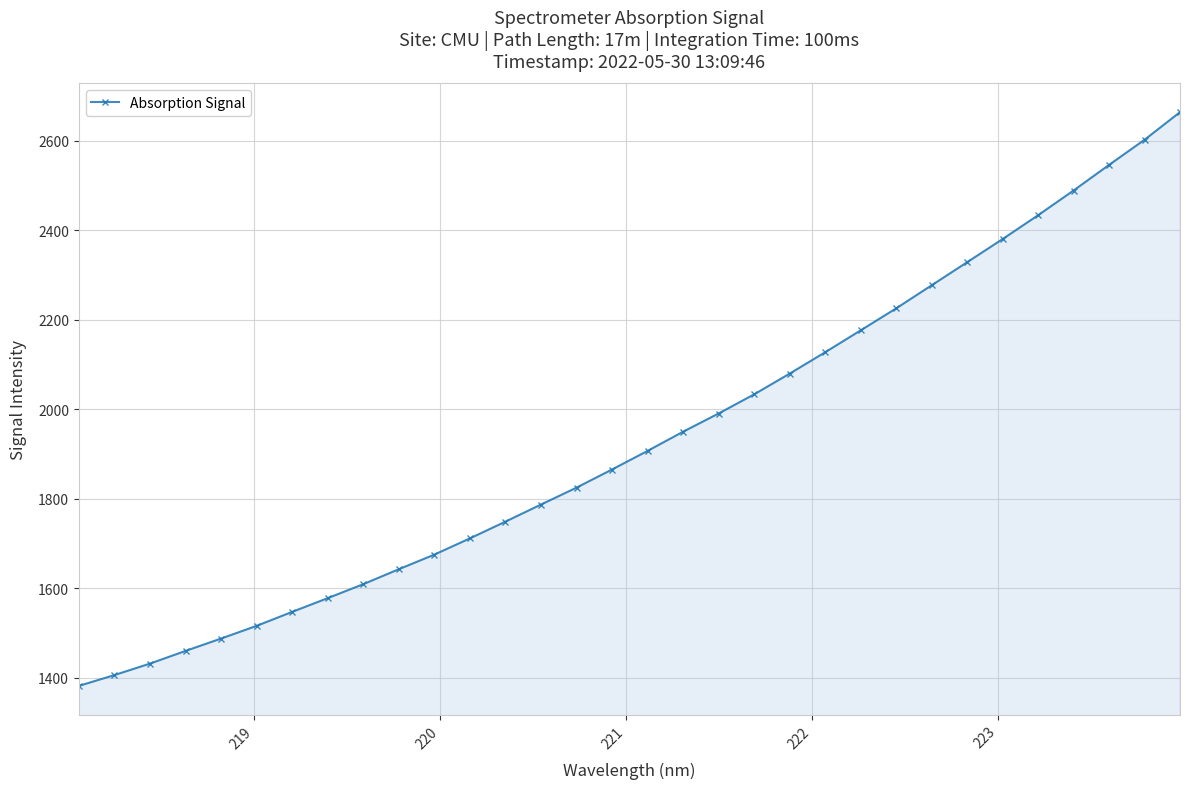

What is the greatest value displayed?

2664.5